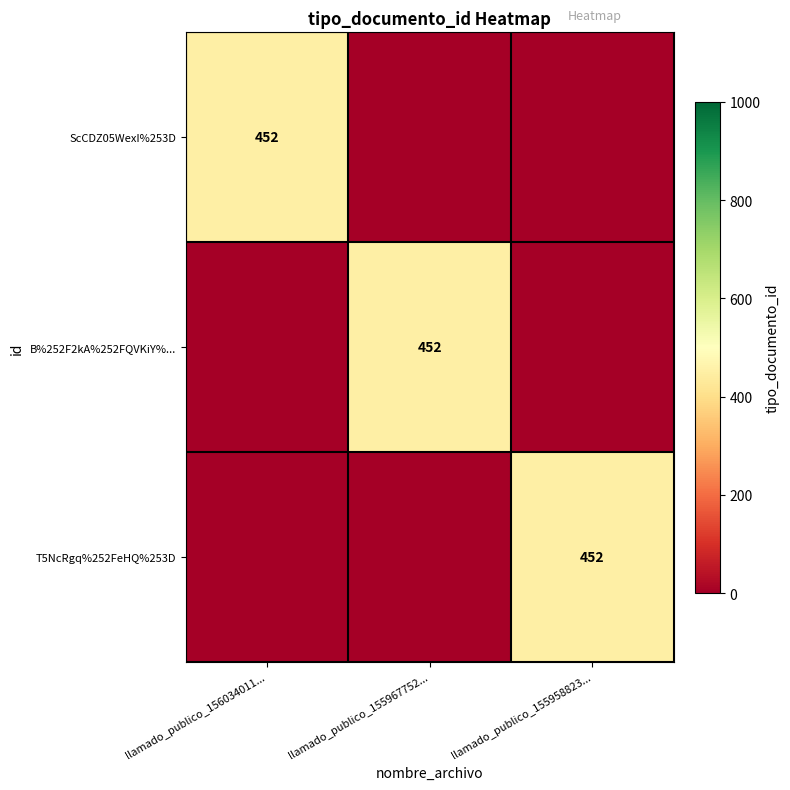

Which label corresponds to the largest value in the chart?

llamado_publico_156034011...